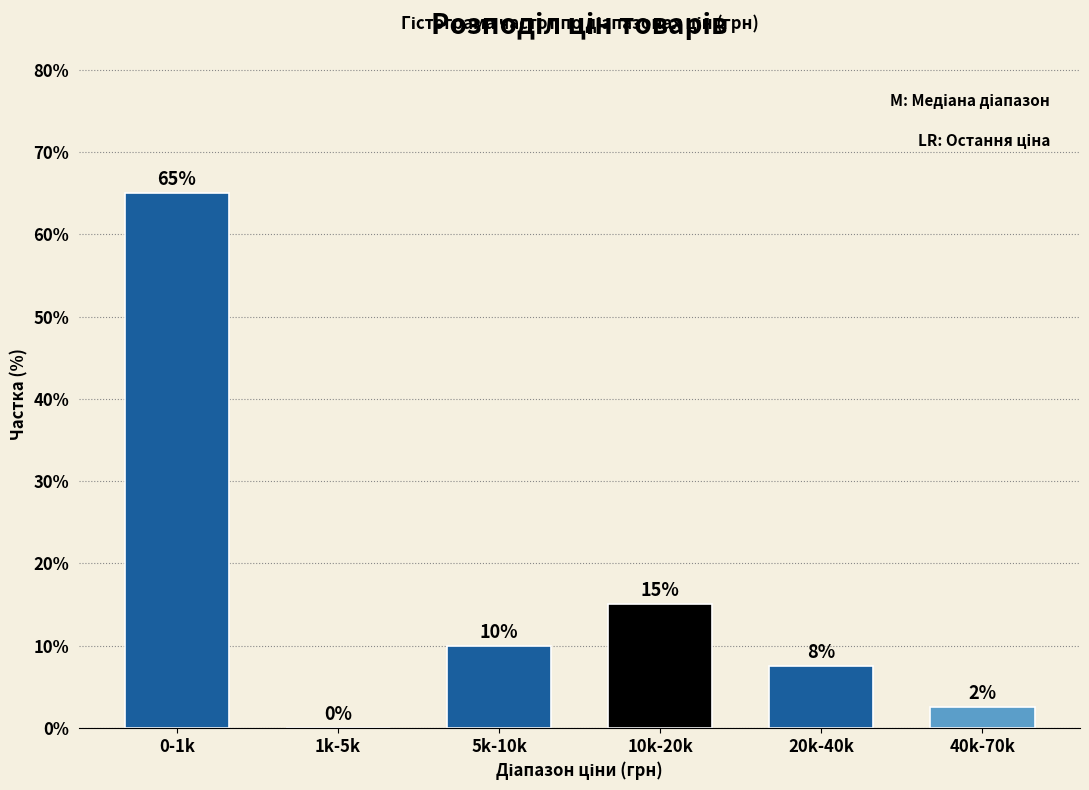

Is it true that the value at 0-1k is 65.0?

True